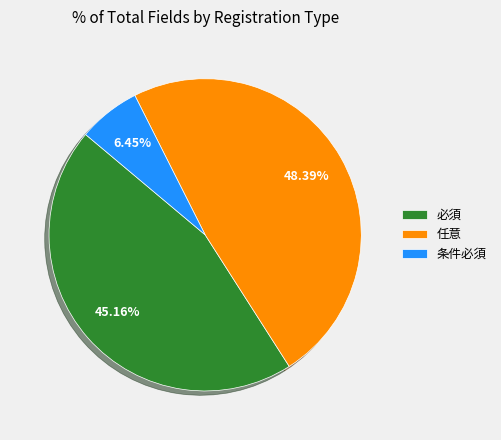

To the nearest percent, what percentage of the pie is 条件必須?

6%